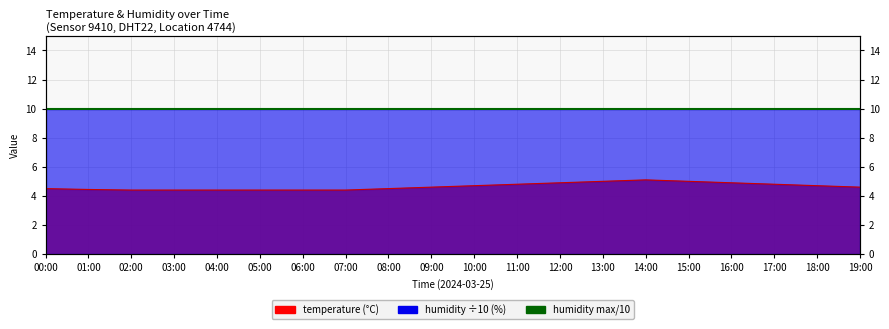

Rank the categories by value from highest to lowest.

14:00, 13:00, 15:00, 12:00, 16:00, 11:00, 17:00, 10:00, 18:00, 09:00, 19:00, 00:00, 08:00, 01:00, 02:00, 03:00, 04:00, 05:00, 06:00, 07:00